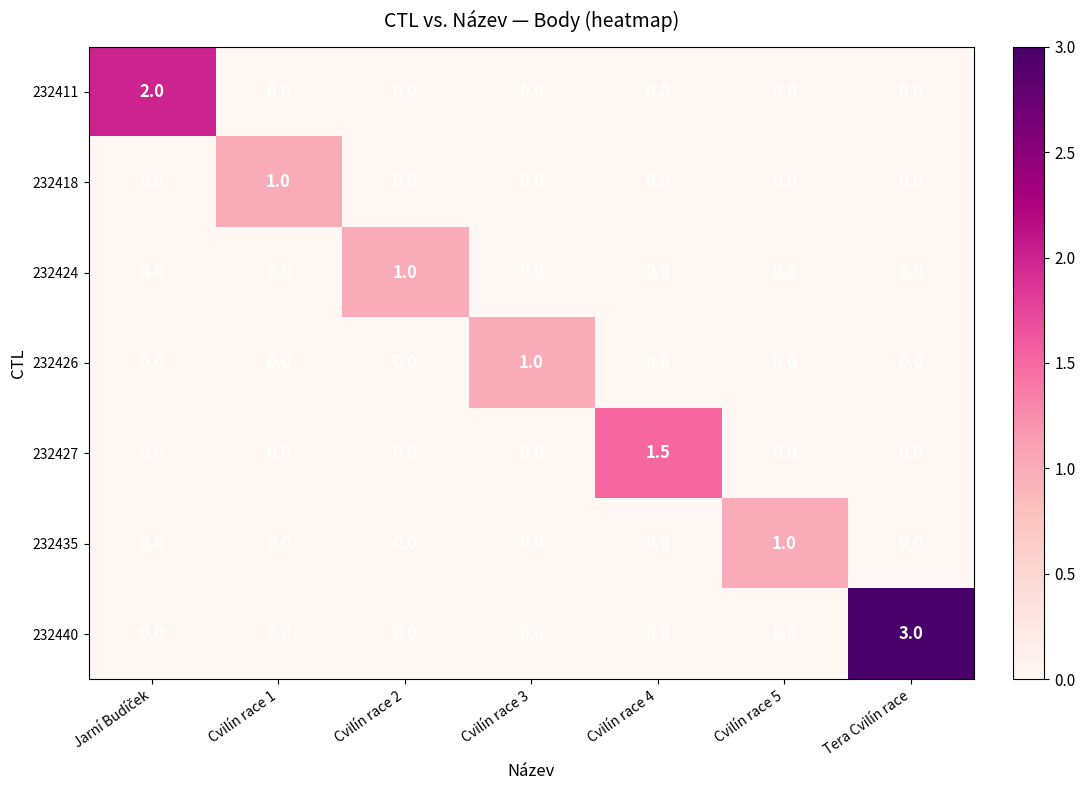

What is the highest value of the 232411 series?

2.0